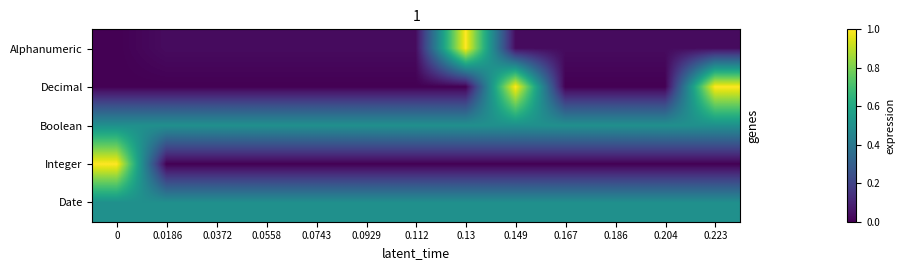

Which has a higher value, 0.0743 or 0.112?

0.0743